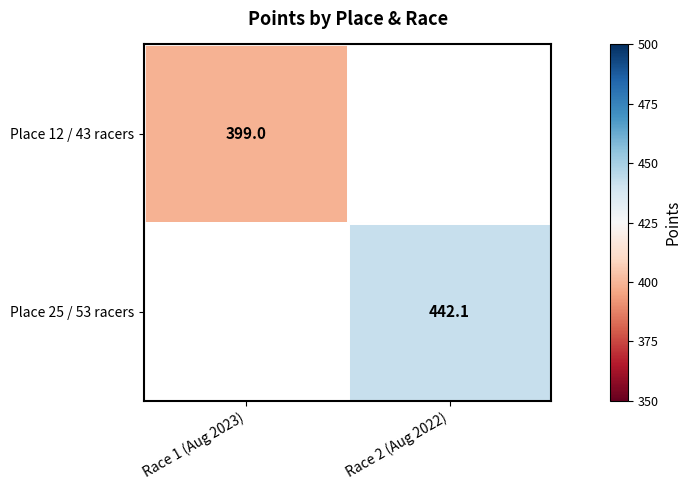

Which label corresponds to the smallest value in the chart?

Race 1 (Aug 2023)